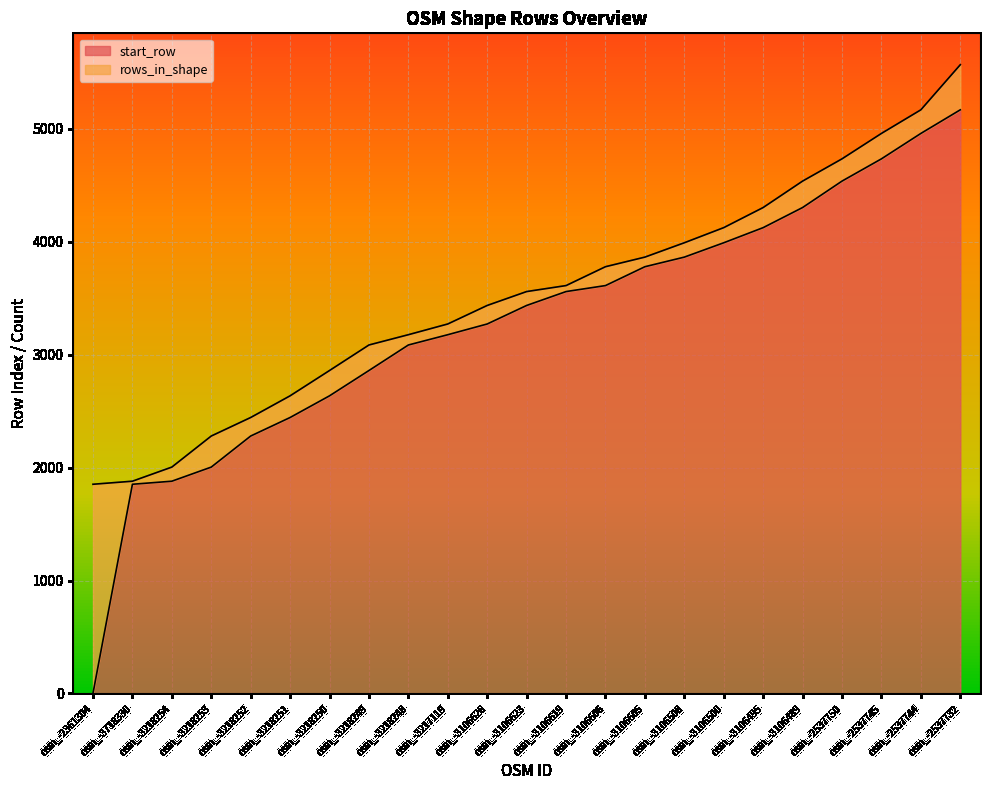

Rank the categories by value from highest to lowest.

osm_-2537732, osm_-2537744, osm_-2537745, osm_-2537750, osm_-3106489, osm_-3106495, osm_-3106500, osm_-3106508, osm_-3106605, osm_-3106606, osm_-3106619, osm_-3106623, osm_-3106626, osm_-3217119, osm_-3218248, osm_-3218249, osm_-3218250, osm_-3218251, osm_-3218252, osm_-3218253, osm_-3218254, osm_-3718330, osm_-2361304